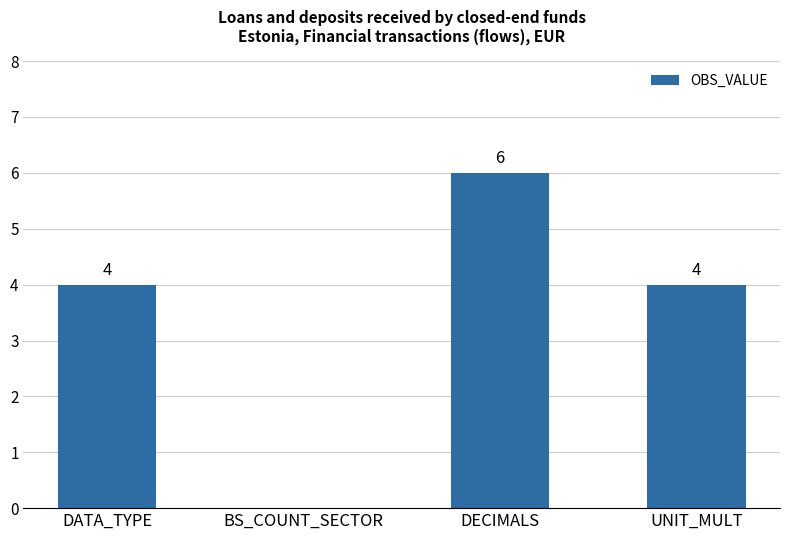

Reading left to right, what are all the values shown in this chart?

DATA_TYPE=4	BS_COUNT_SECTOR=0	DECIMALS=6	UNIT_MULT=4